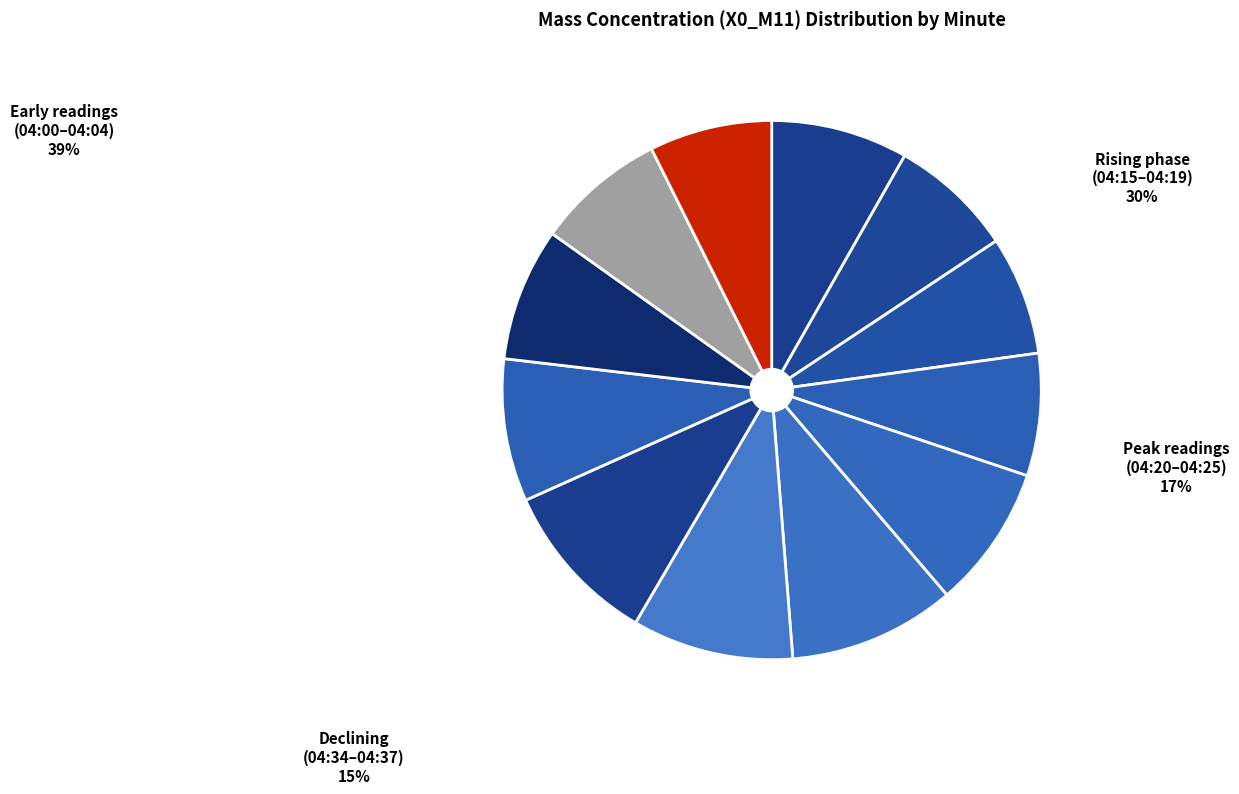

The 04:32 slice represents 1% of the pie. True or false?

False